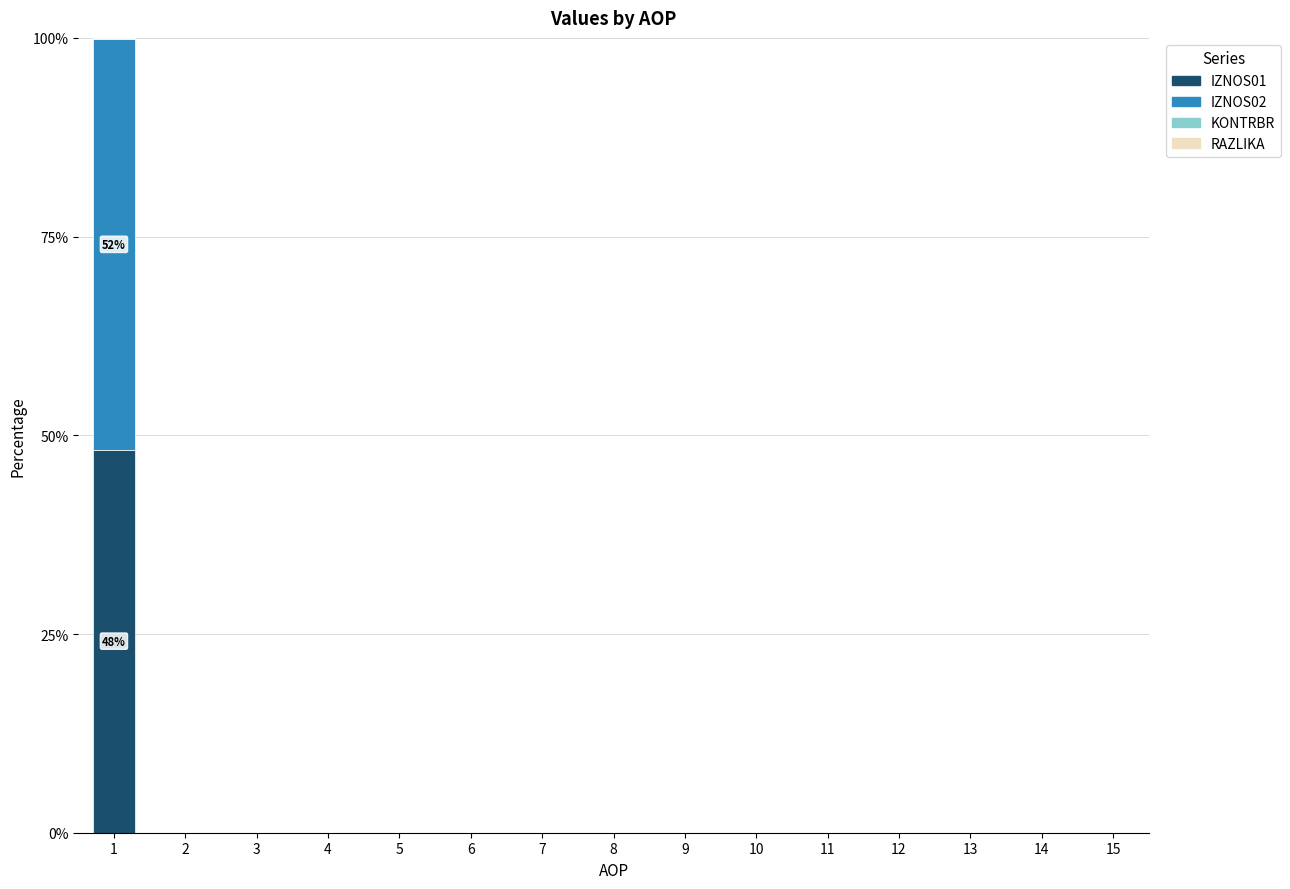

How many data points does each series have?

15